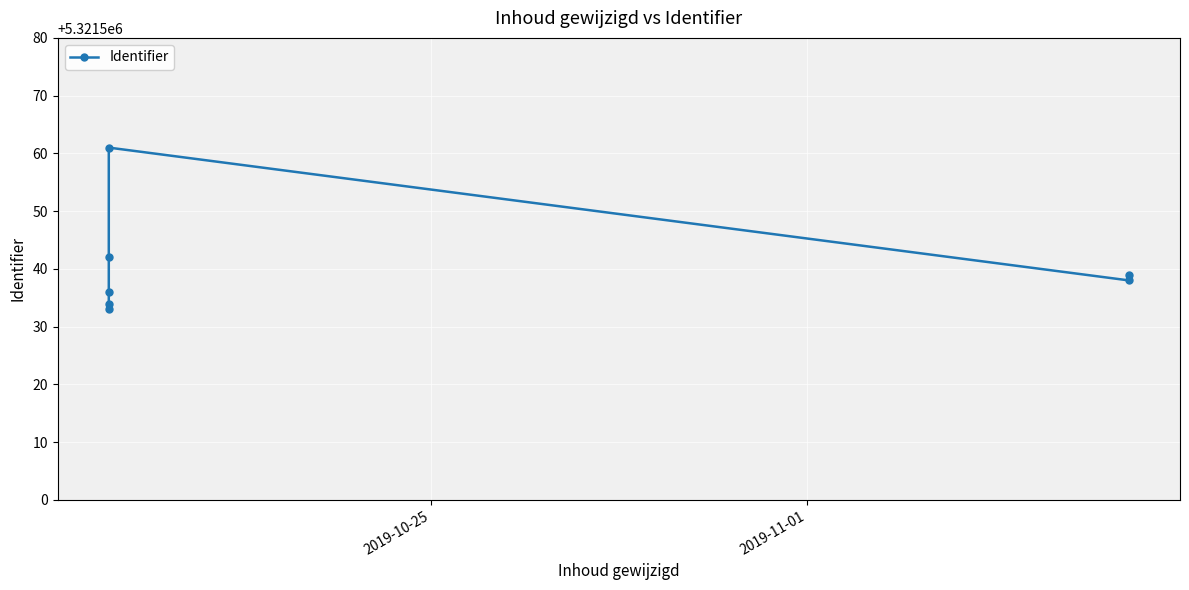

What is the minimum value shown in the chart?

5321533